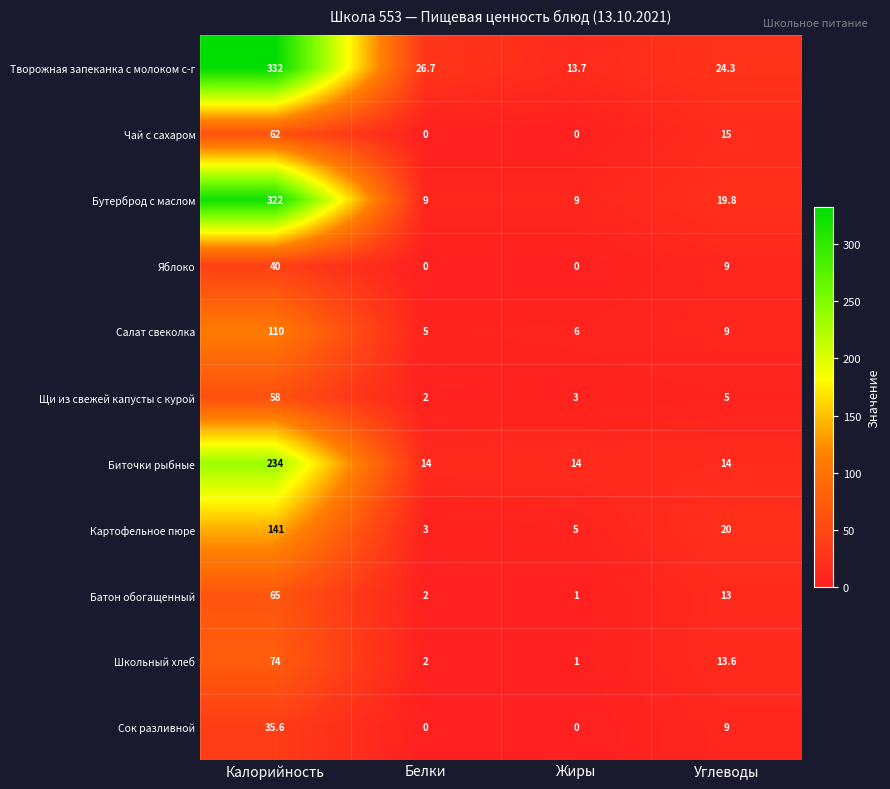

Count the number of categories in the chart.

4